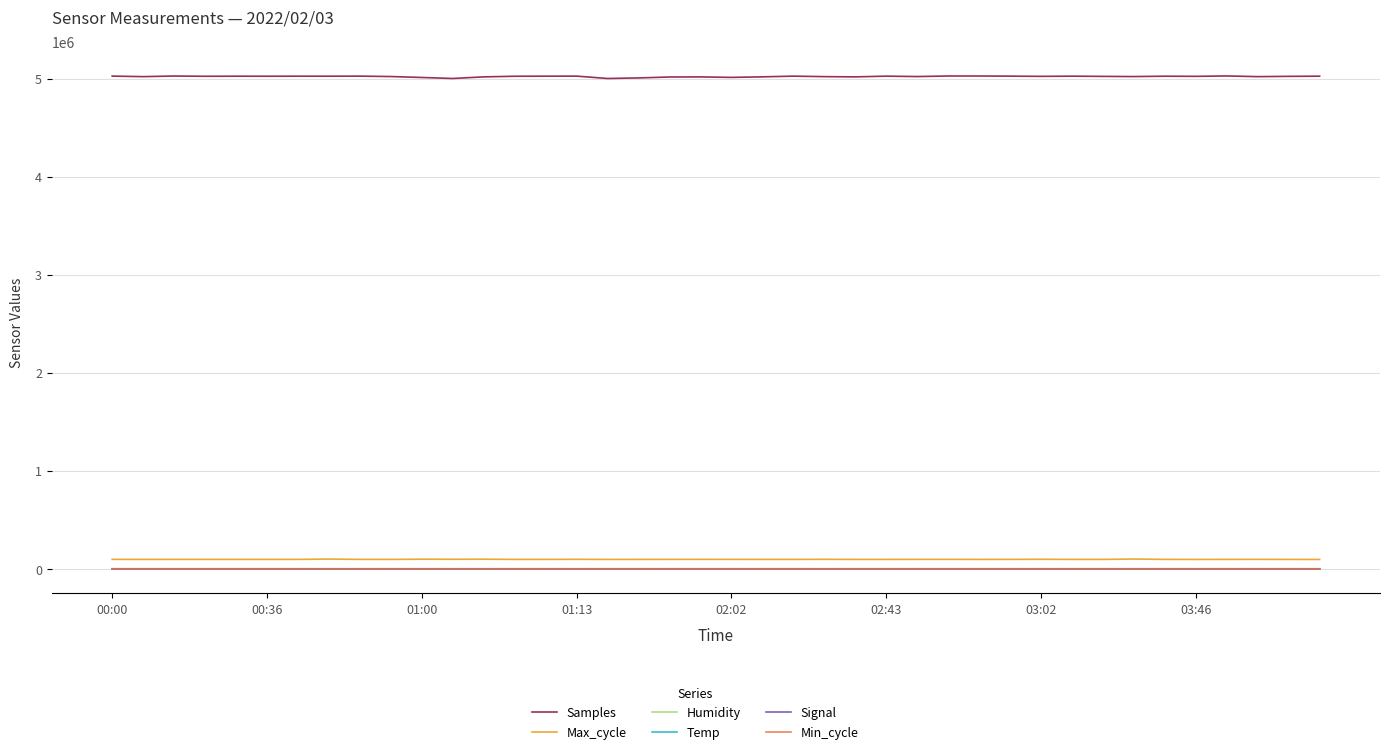

Which series has the largest total across all categories?

Samples